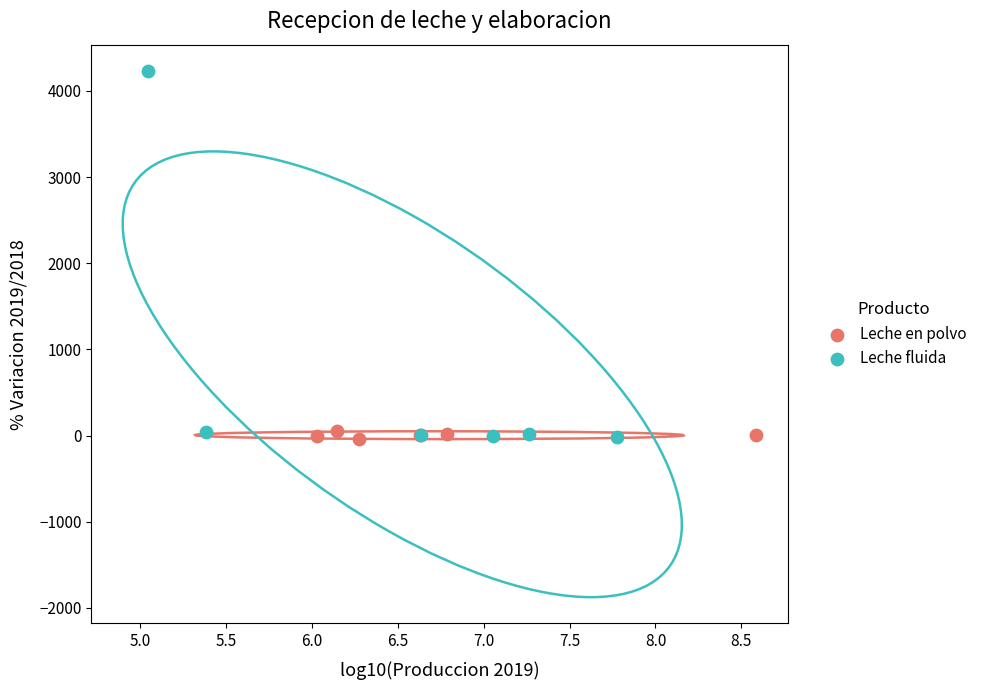

What are all the series names shown in the legend?

Leche en polvo, Leche fluida